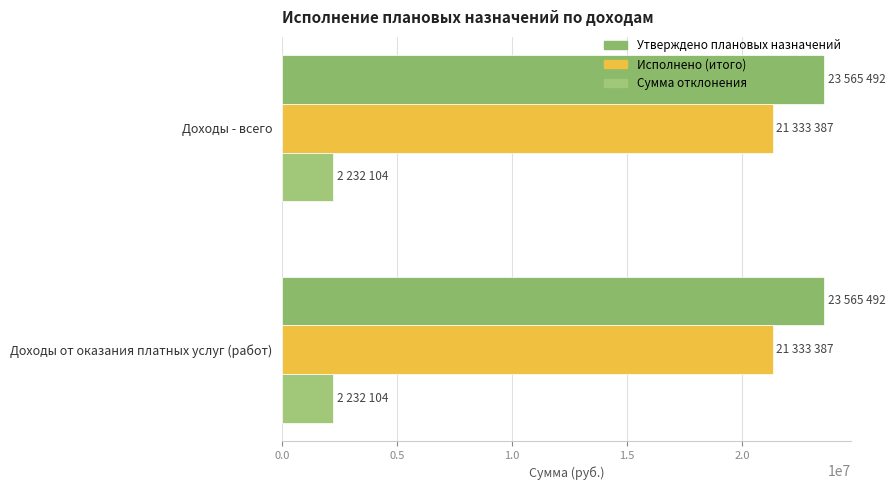

Count the number of data series in this chart.

3